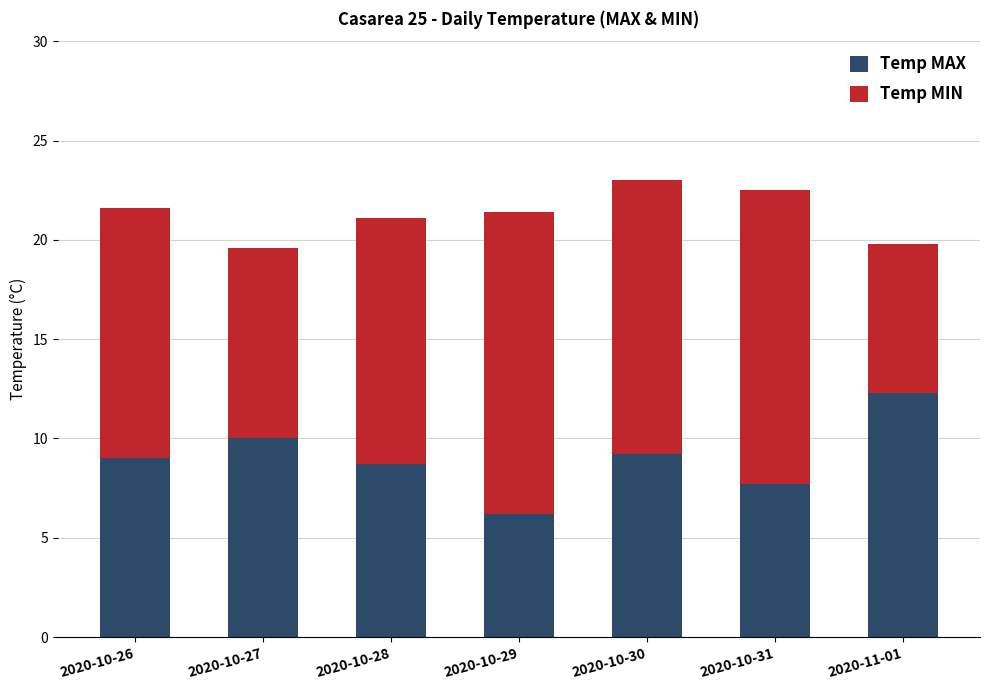

What is the maximum value for Temp MIN?

12.3